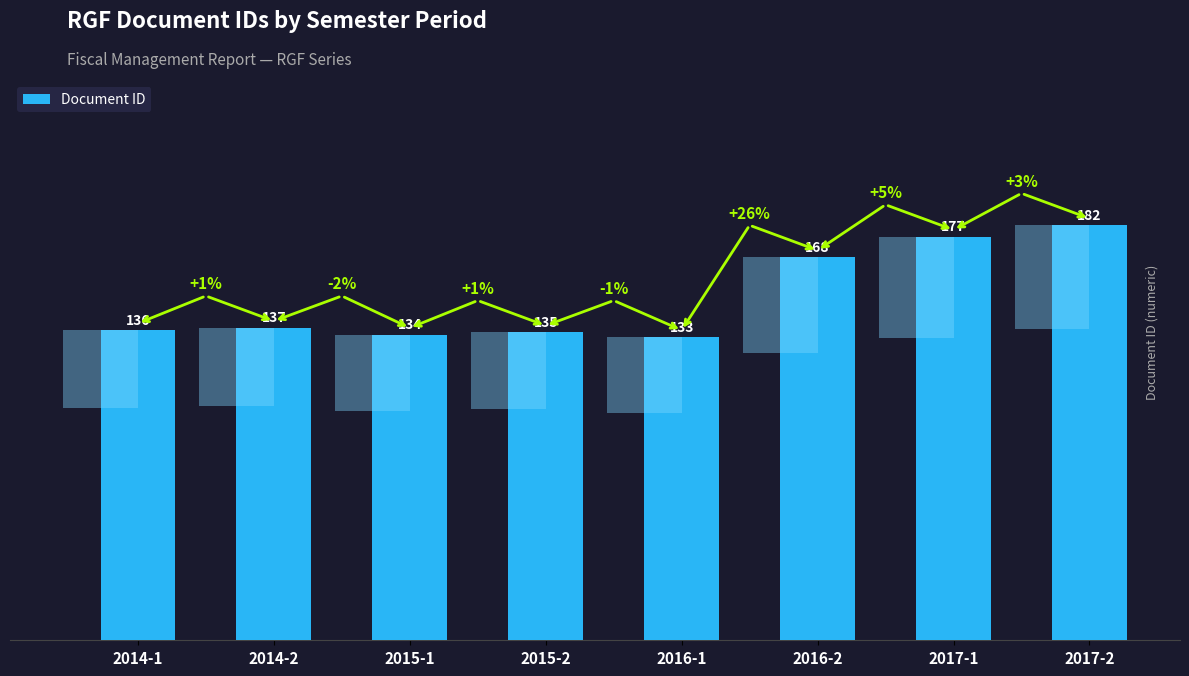

Reading left to right, extract all data points from this chart.

2014-1=136	2014-2=137	2015-1=134	2015-2=135	2016-1=133	2016-2=168	2017-1=177	2017-2=182